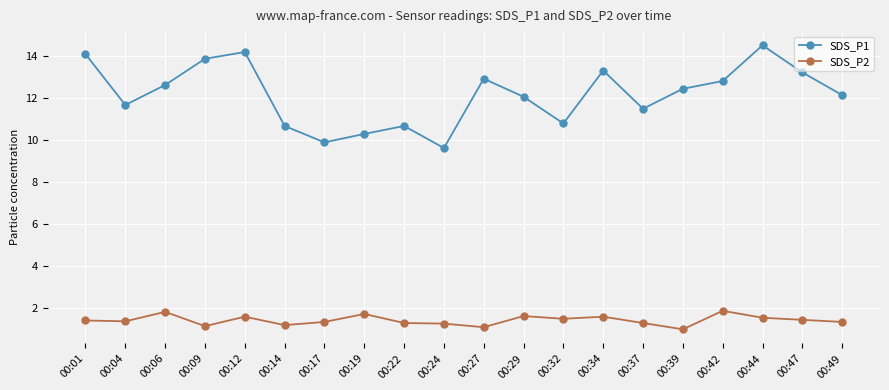

True or false: SDS_P1 and SDS_P2 intersect in this chart.

False